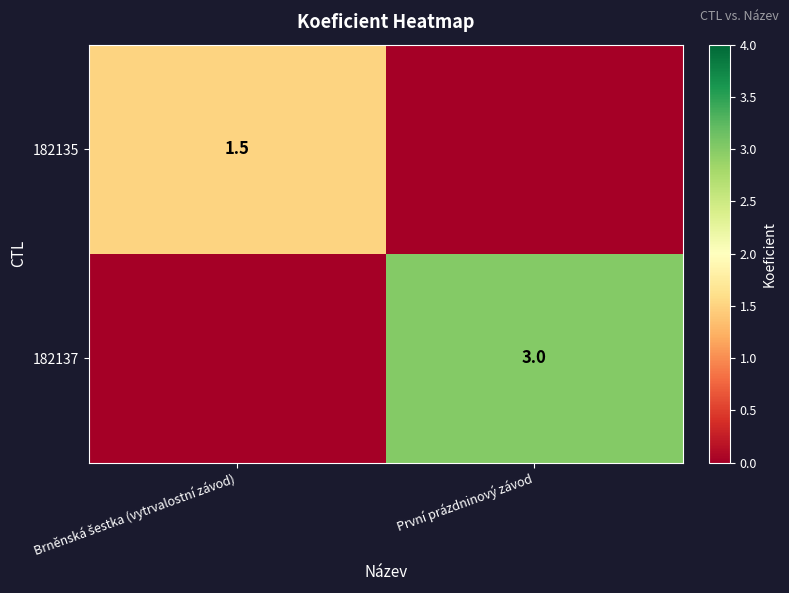

The 182137 series shows 3.0 at První prázdninový závod. True or false?

True